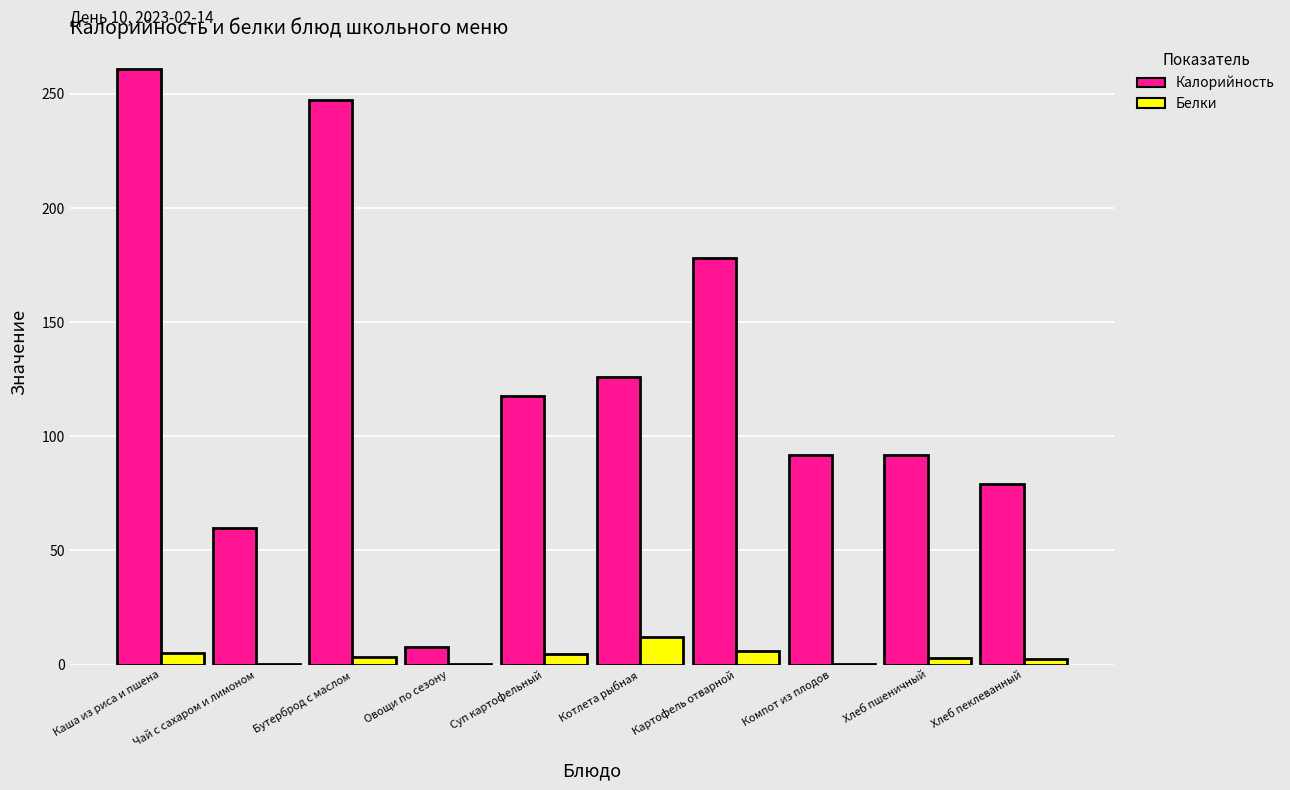

Count the number of data series in this chart.

2